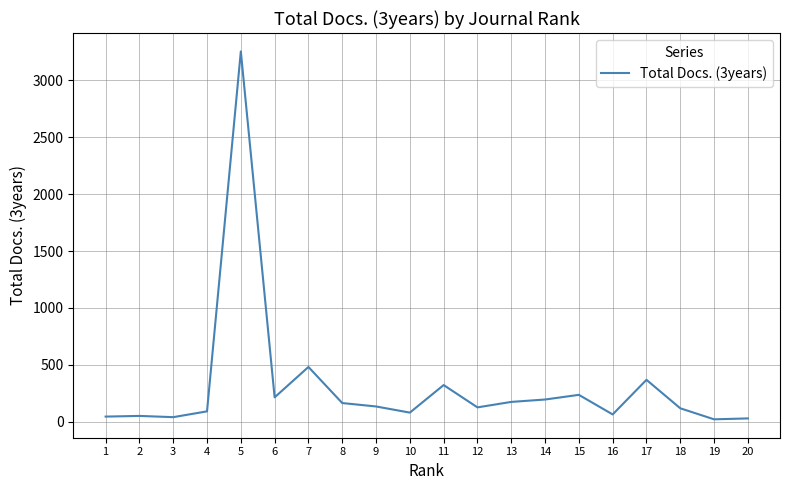

What is the difference between the maximum and minimum values?

3232